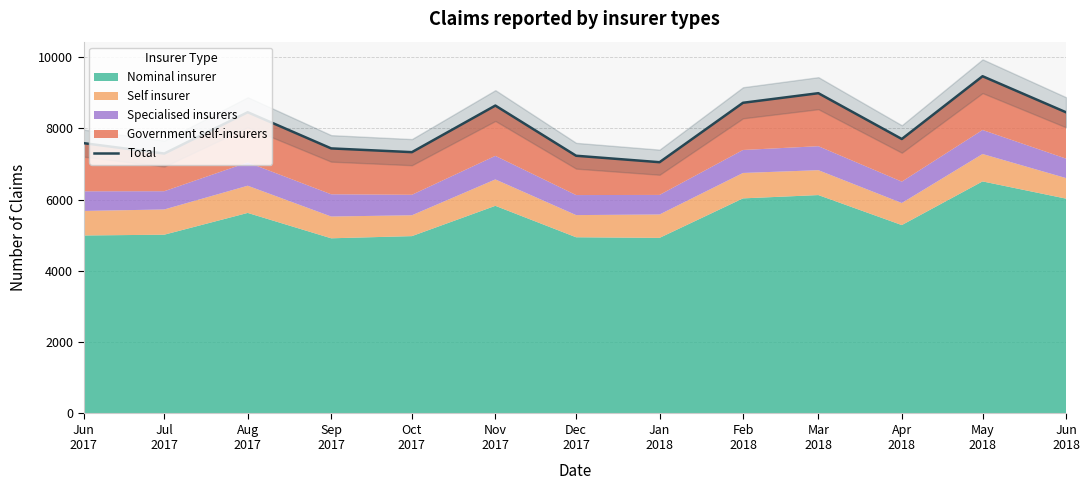

Which category has the highest value across all series?

May
2018